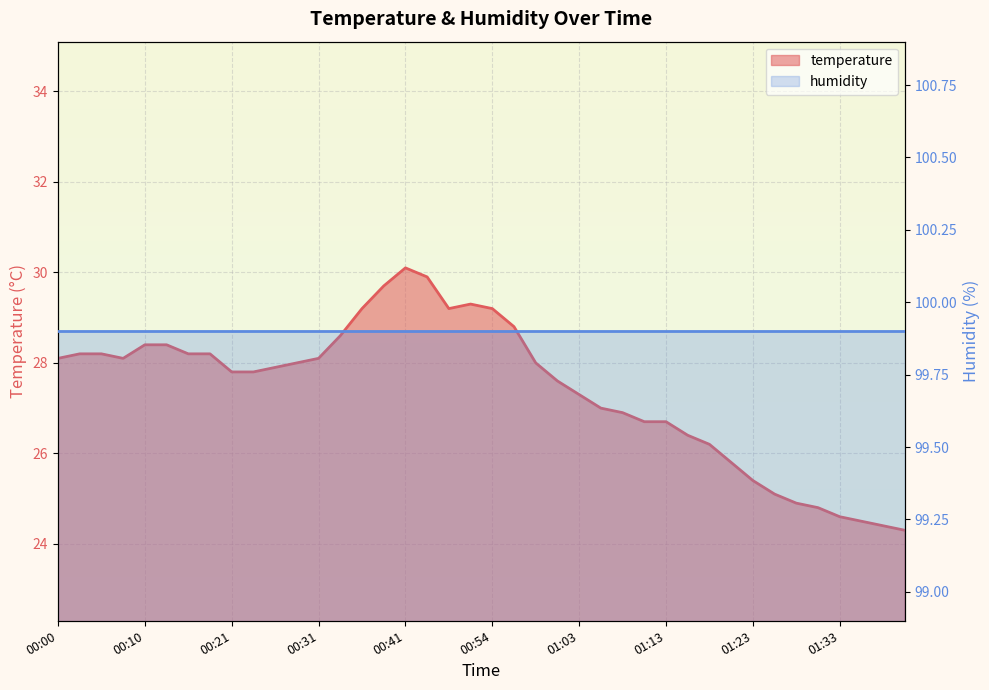

Where does the data first go above 28?

00:00